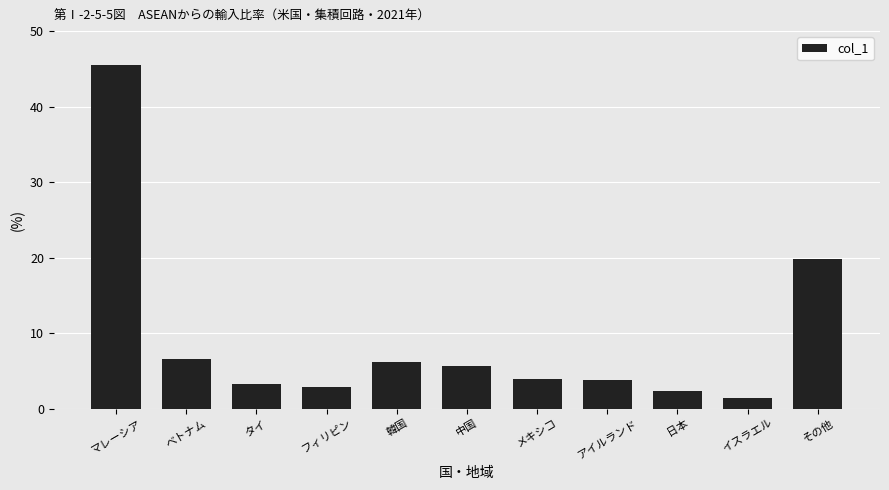

True or false: the data shows 3.8 at アイルランド.

True